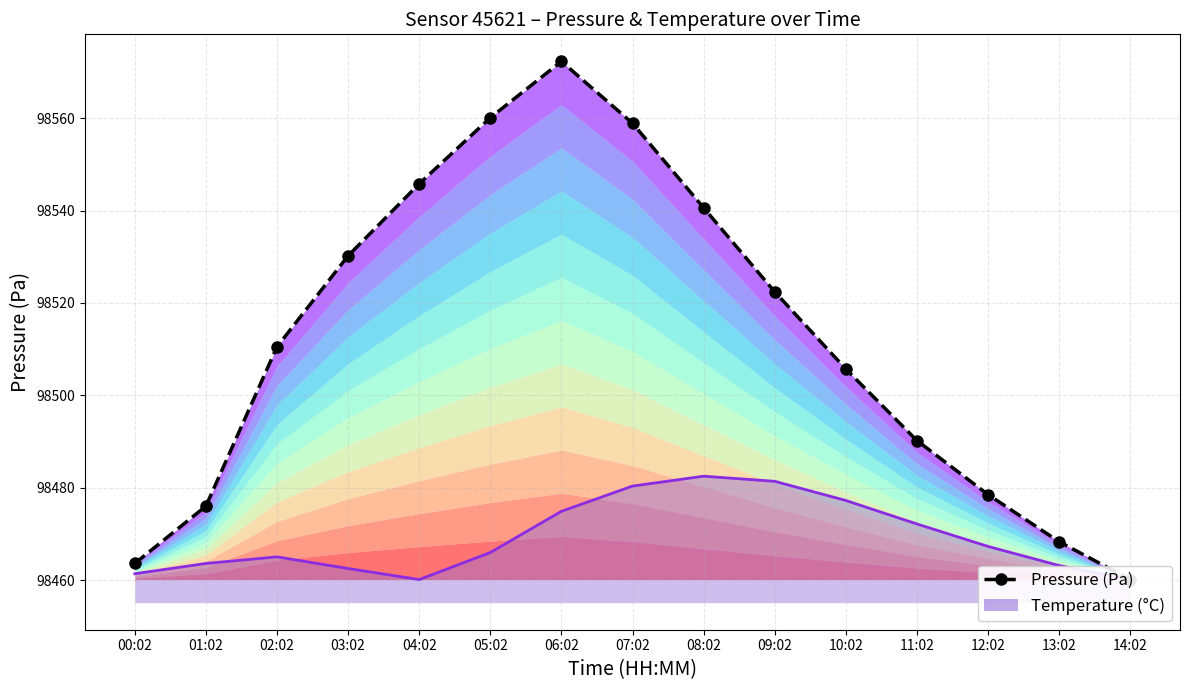

How many lines are shown in the chart?

2